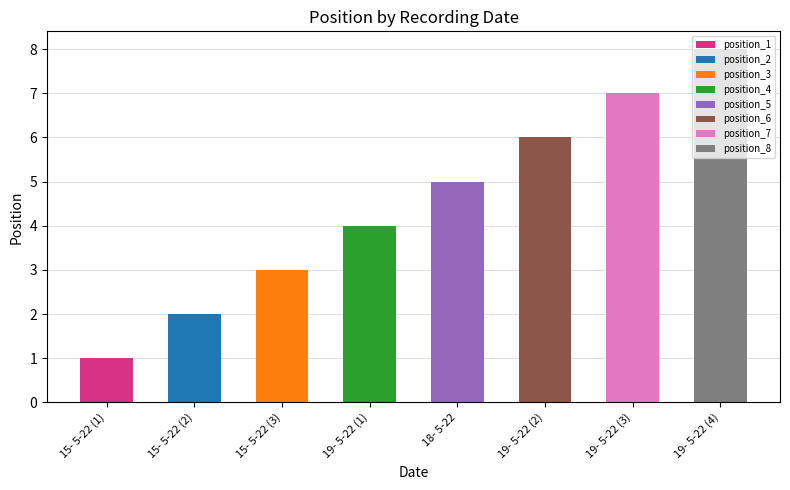

What is the difference between the maximum and minimum values?

7